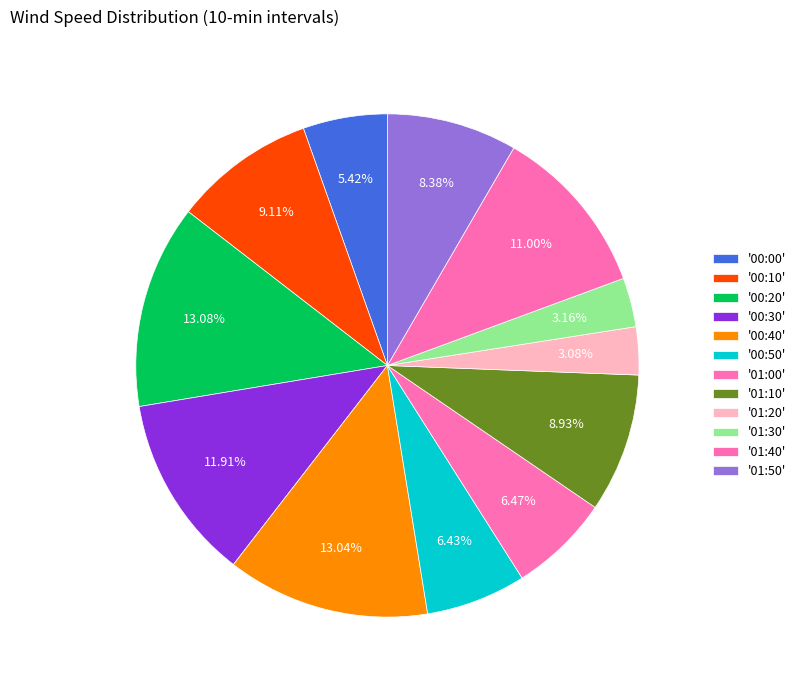

Count the number of slices in the pie.

12